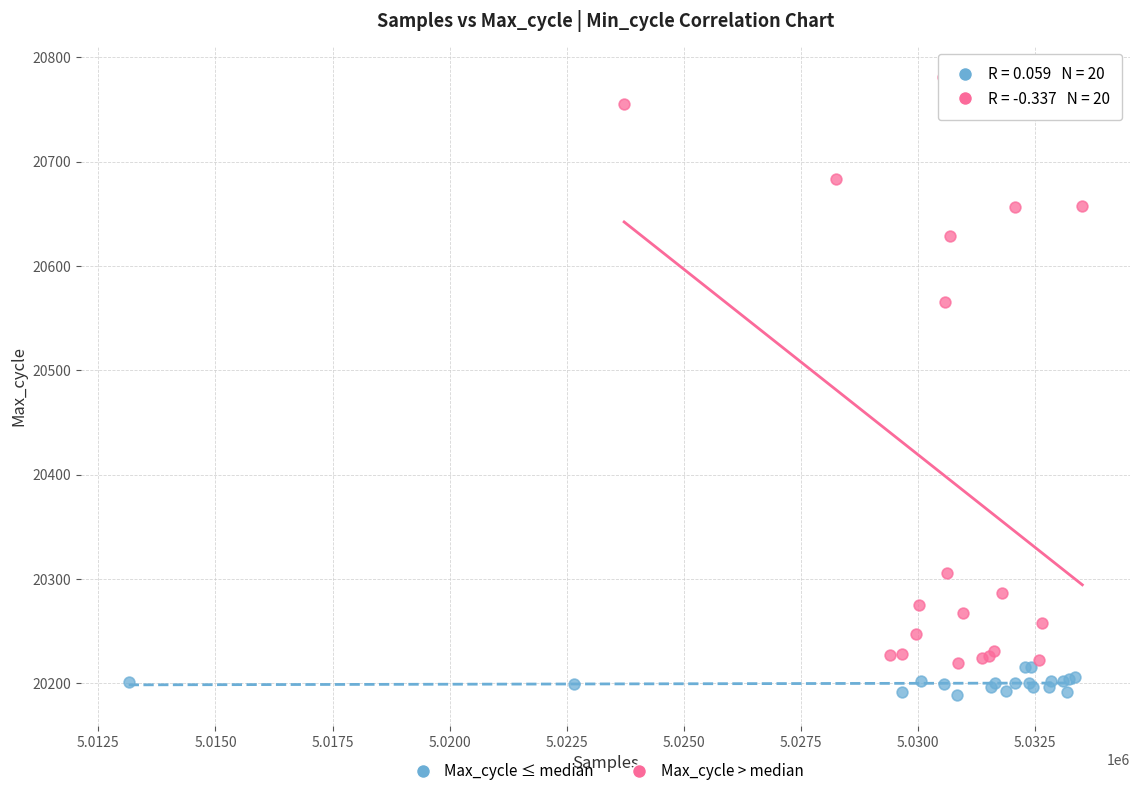

Which series has the largest Y range (max minus min)?

Max_cycle > median